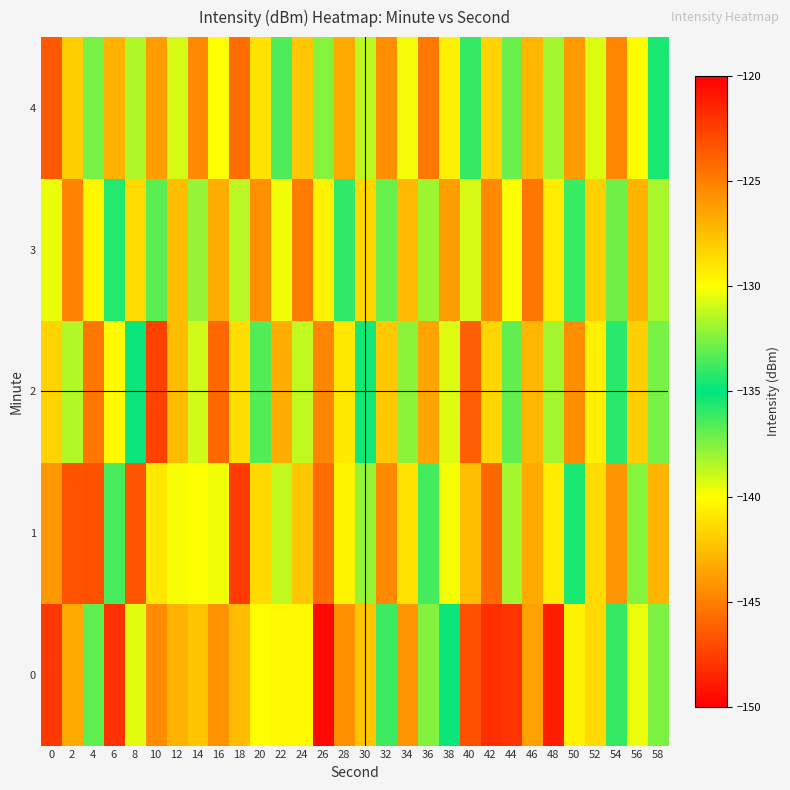

Reading left to right, list all the values displayed in this chart.

0: 0=-122.2	2=-126.7	4=-136.9	6=-122.0	8=-139.4	10=-125.6	12=-127.0	14=-127.7	16=-125.8	18=-127.4	20=-130.0	22=-129.8	24=-129.7	26=-120.4	28=-125.7	30=-127.8	32=-133.8	34=-125.9	36=-132.4	38=-134.8	40=-146.9	42=-121.9	44=-122.1	46=-126.3	48=-121.3	50=-129.5	52=-141.5	54=-134.0	56=-130.4	58=-132.6
1: 0=-126.0	2=-123.3	4=-123.2	6=-136.4	8=-123.4	10=-129.1	12=-130.2	14=-130.0	16=-130.3	18=-122.3	20=-128.5	22=-131.2	24=-127.8	26=-124.3	28=-129.6	30=-132.1	32=-125.4	34=-128.9	36=-133.7	38=-130.2	40=-127.5	42=-124.1	44=-131.8	46=-126.7	48=-129.3	50=-134.5	52=-128.6	54=-125.9	56=-132.4	58=-127.1
2: 0=-128.3	2=-131.5	4=-124.7	6=-129.8	8=-135.2	10=-122.6	12=-127.4	14=-130.9	16=-124.1	18=-128.7	20=-133.4	22=-126.8	24=-131.2	26=-125.3	28=-129.1	30=-134.6	32=-127.9	34=-132.3	36=-126.5	38=-130.7	40=-123.8	42=-128.4	44=-133.1	46=-127.2	48=-131.8	50=-125.6	52=-129.4	54=-134.2	56=-128.1	58=-132.7
3: 0=-130.4	2=-125.1	4=-129.7	6=-134.3	8=-128.6	10=-133.2	12=-127.5	14=-132.1	16=-126.8	18=-131.4	20=-125.7	22=-130.3	24=-124.9	26=-129.5	28=-134.1	30=-128.4	32=-133.0	34=-127.3	36=-131.9	38=-126.2	40=-130.8	42=-125.4	44=-130.0	46=-124.7	48=-129.3	50=-133.9	52=-128.2	54=-132.8	56=-127.1	58=-131.7
4: 0=-123.5	2=-128.1	4=-132.7	6=-127.0	8=-131.6	10=-126.2	12=-130.8	14=-125.4	16=-130.0	18=-124.3	20=-128.9	22=-133.5	24=-127.8	26=-132.4	28=-126.7	30=-131.3	32=-125.6	34=-130.2	36=-124.8	38=-129.4	40=-134.0	42=-128.3	44=-132.9	46=-127.2	48=-131.8	50=-126.1	52=-130.7	54=-125.3	56=-129.9	58=-134.5